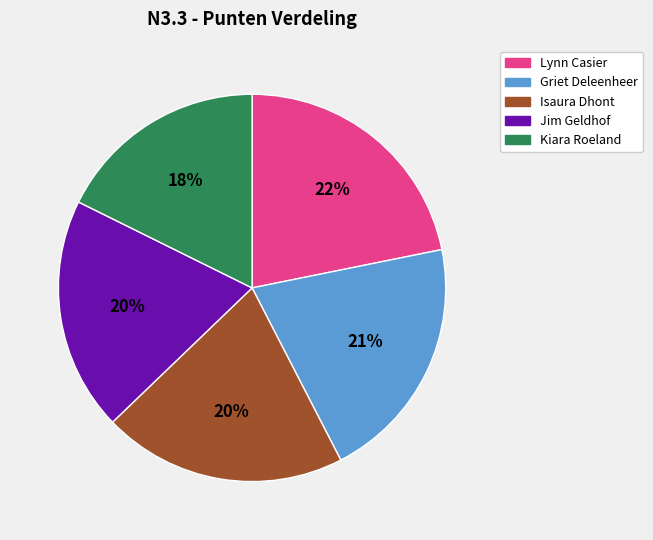

To the nearest percent, what is the combined percentage of Isaura Dhont and Lynn Casier?

42%